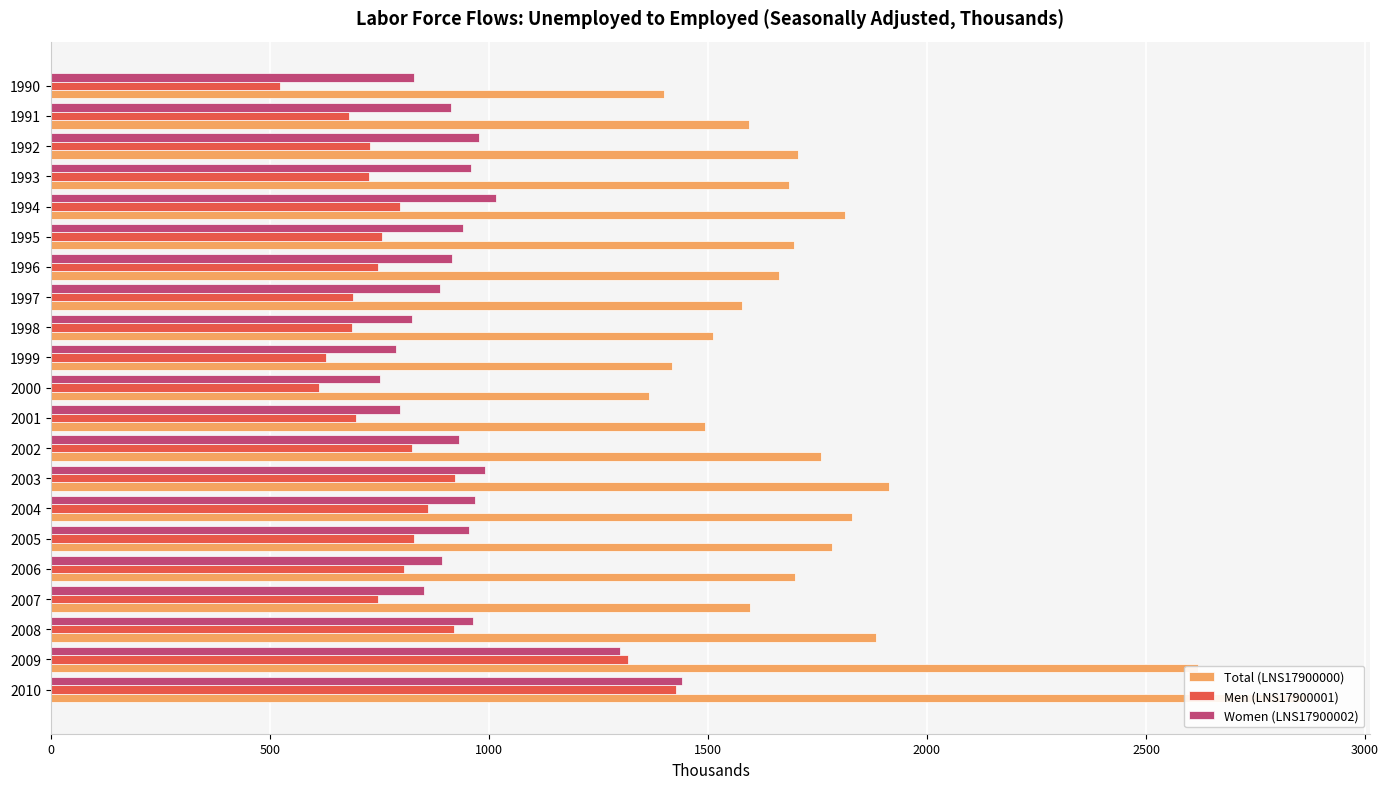

The value of Total (LNS17900000) at 2006 is 389.8. True or false?

False